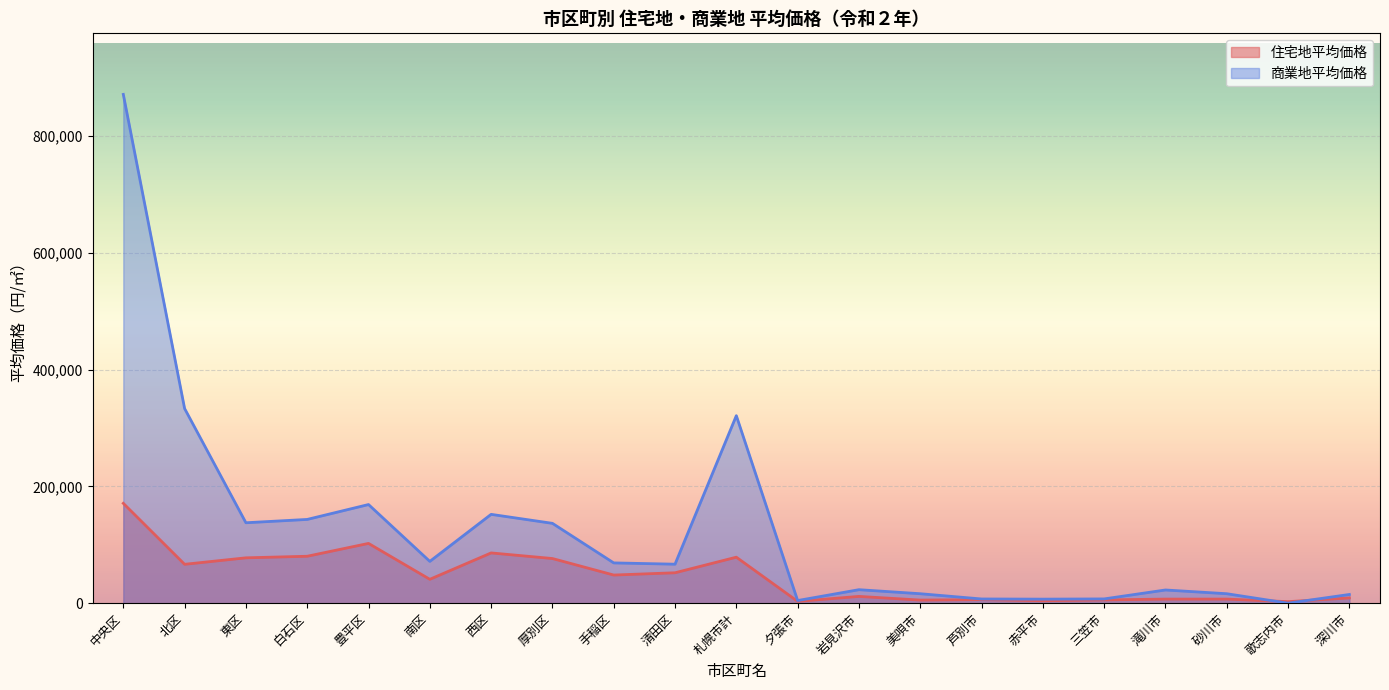

Between 滝川市 and 清田区, which is larger?

清田区